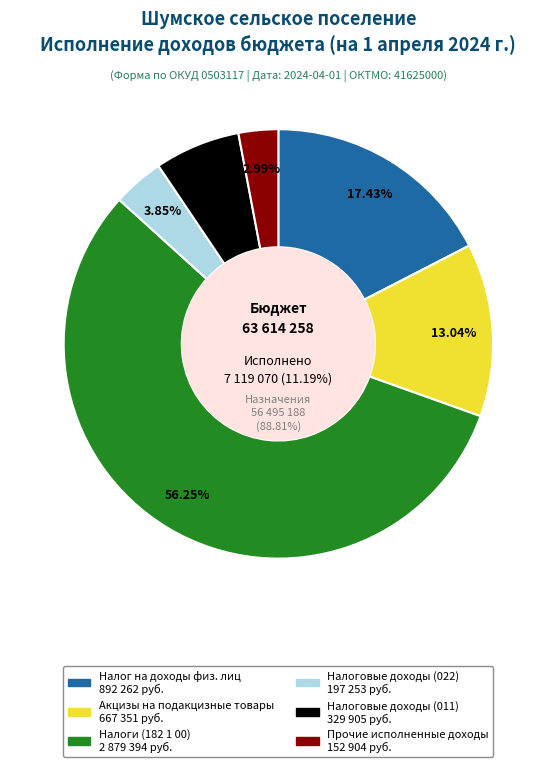

True or false: Налоговые доходы (022) accounts for 13% of the total.

False